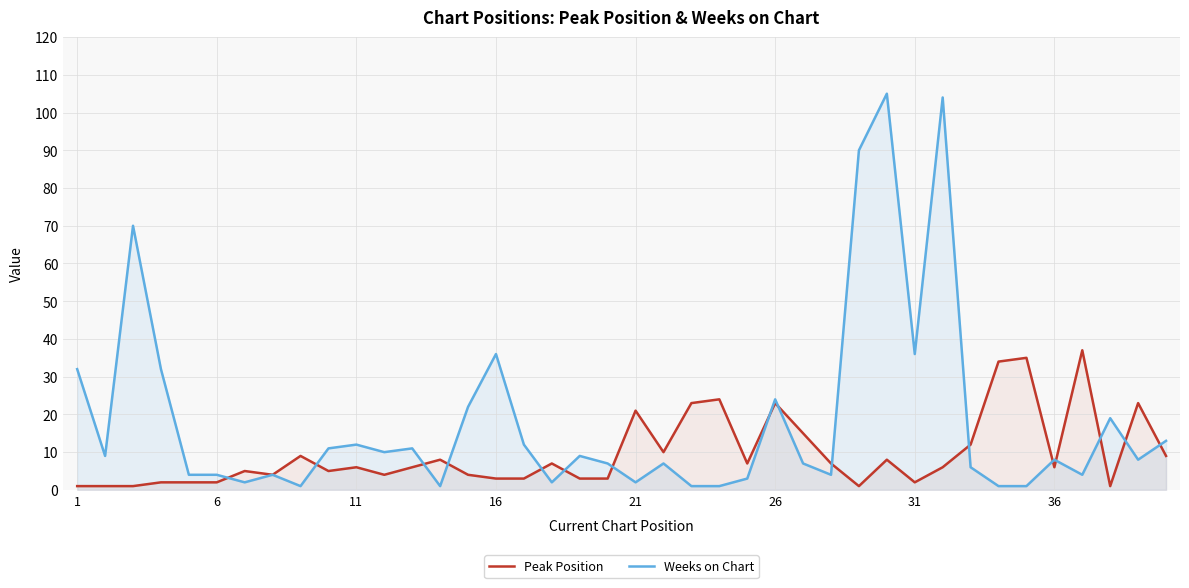

Is it true that Peak Position equals 3 at 27?

False